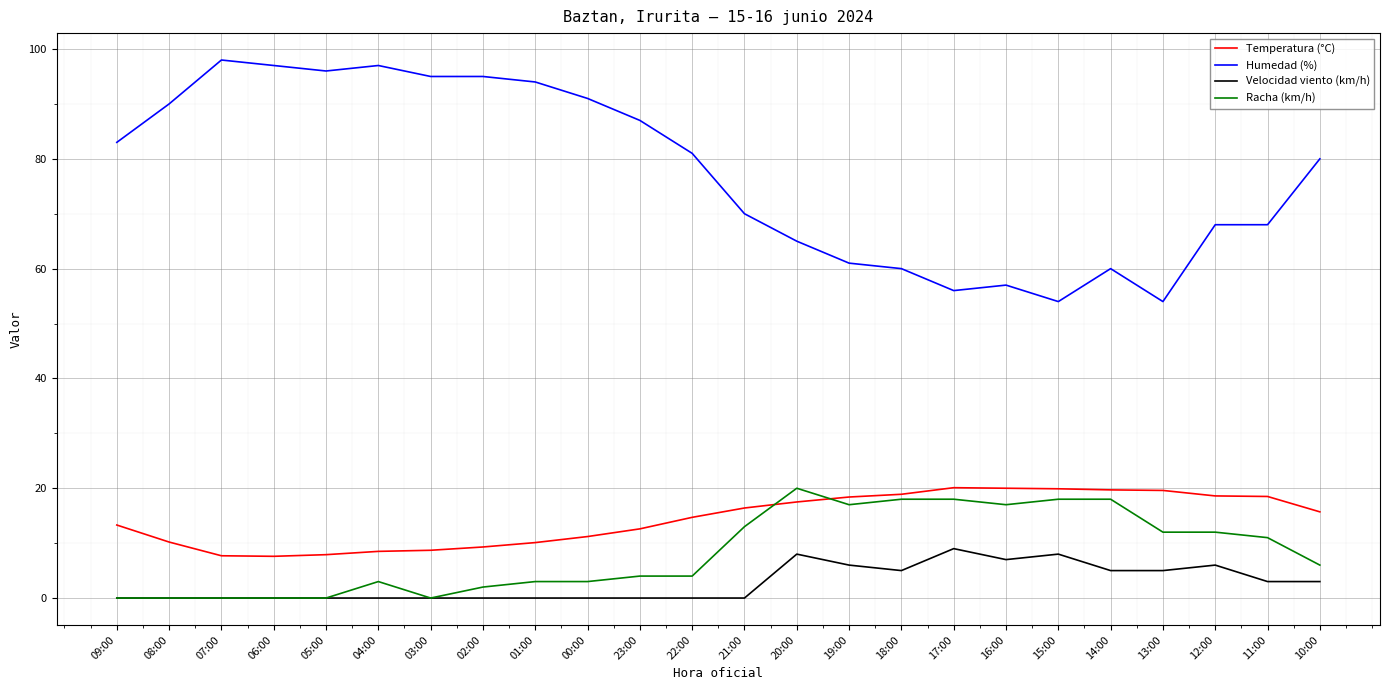

True or false: Racha (km/h) has a value of 6.4 at 21:00.

False